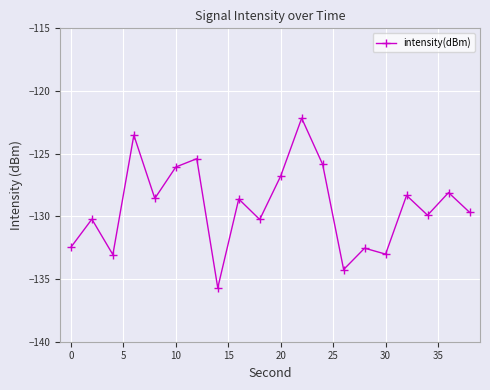

What is the maximum value shown in the chart?

-122.2